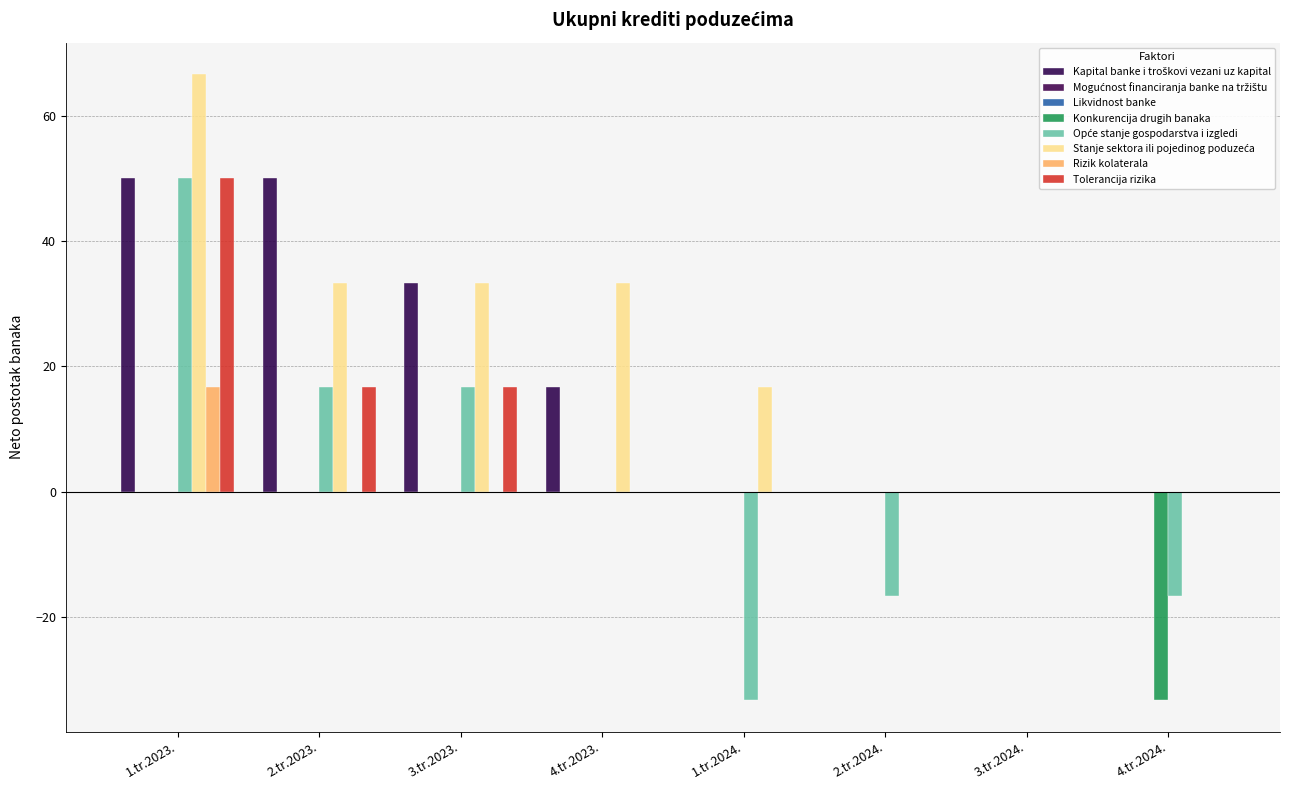

What is the label of the 6th bar from the right?

3.tr.2023.